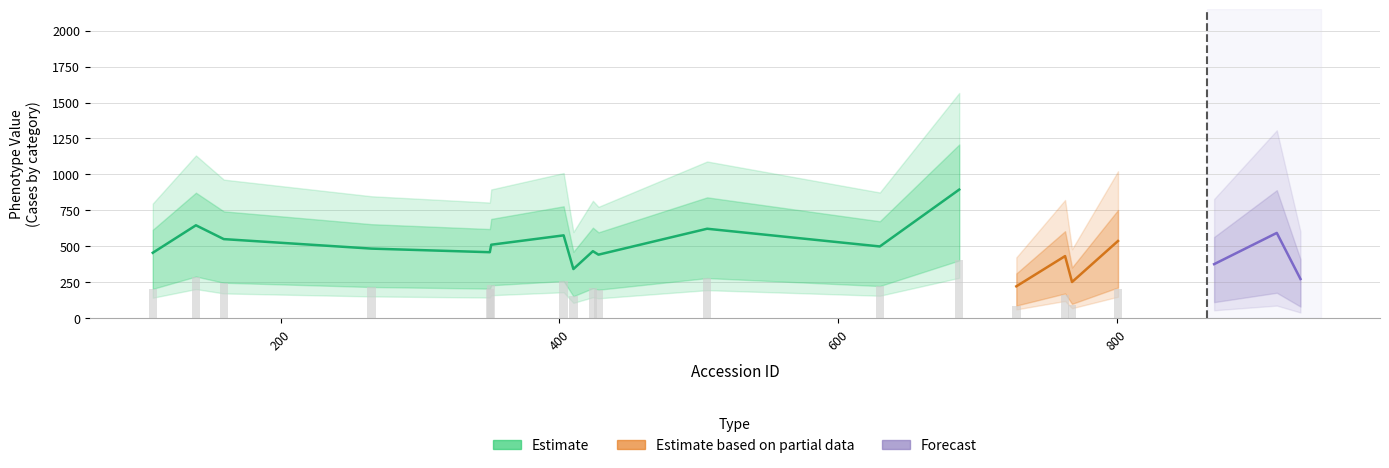

What is the difference between the highest and lowest values at 428?

63